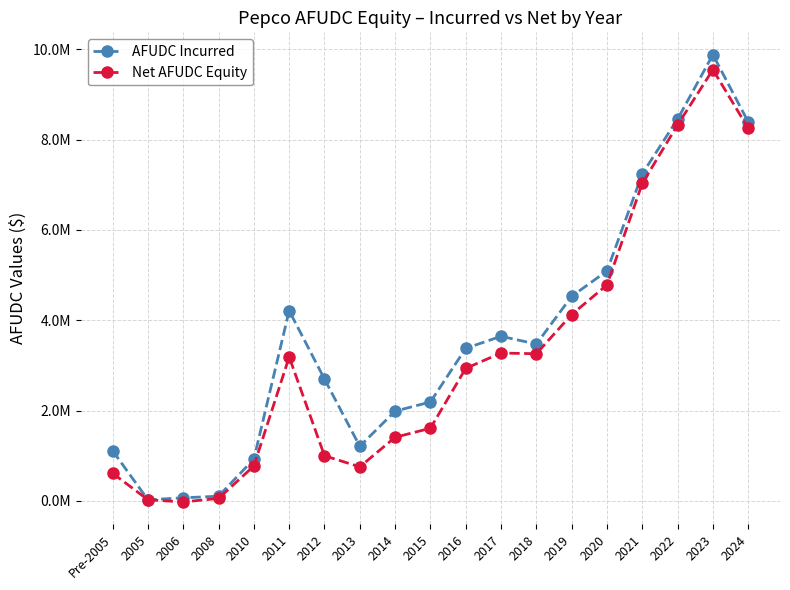

What is the value of the Net AFUDC Equity point at the 3rd from the left?

-24171.7